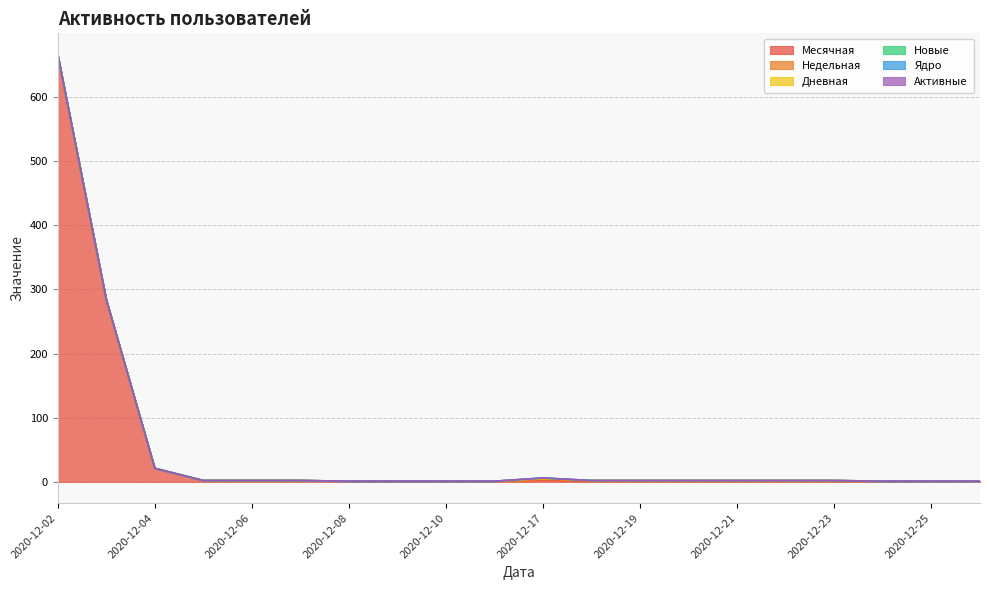

What is the sum of the Недельная values at 2020-12-20 and 2020-12-25?

1